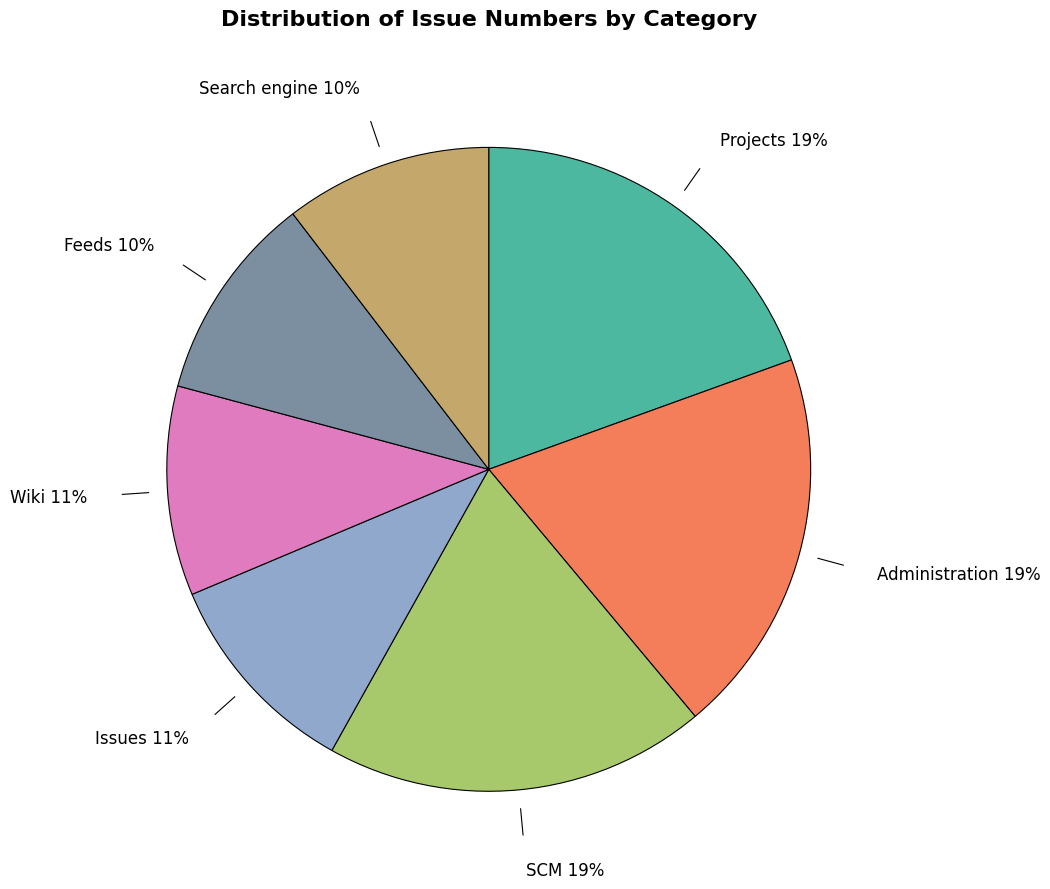

Does any single category account for the majority?

No